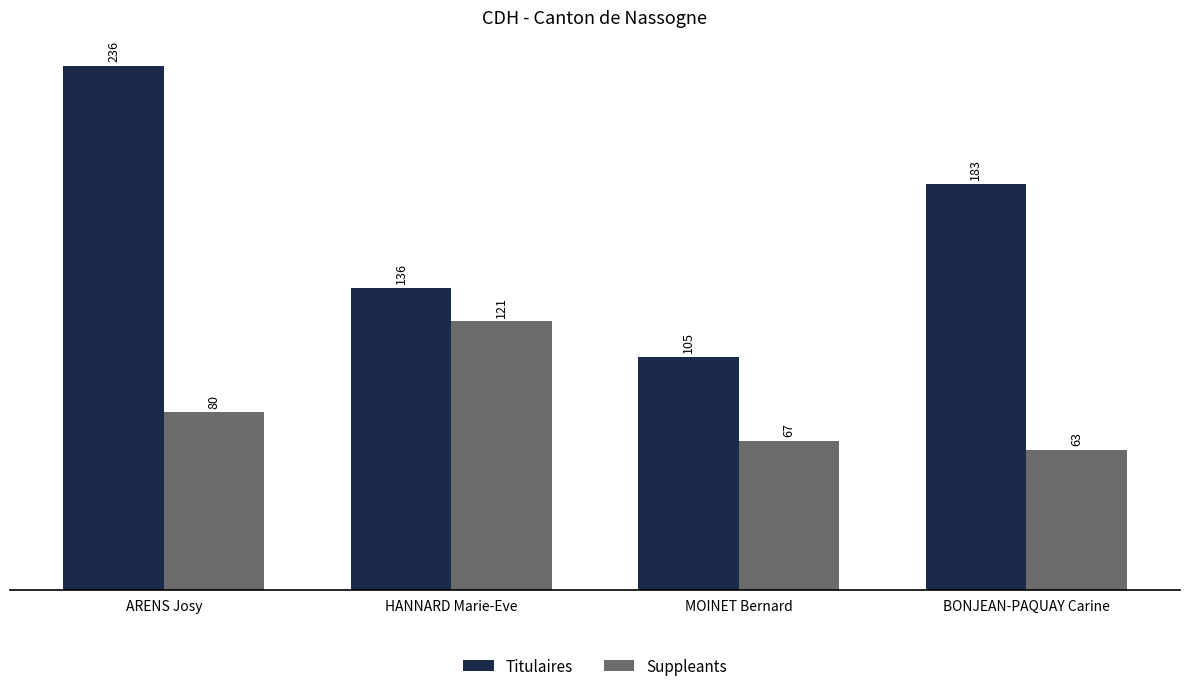

Reading left to right, extract all data points from this chart.

Titulaires: 236	136	105	183
Suppleants: 80	121	67	63